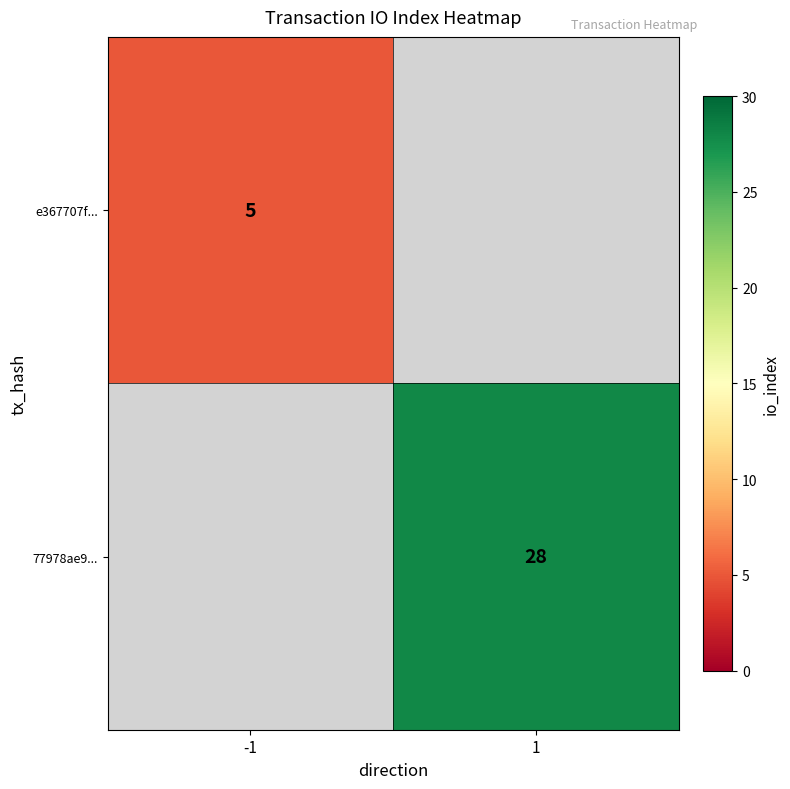

Is it true that e367707f... equals 5 at -1?

True